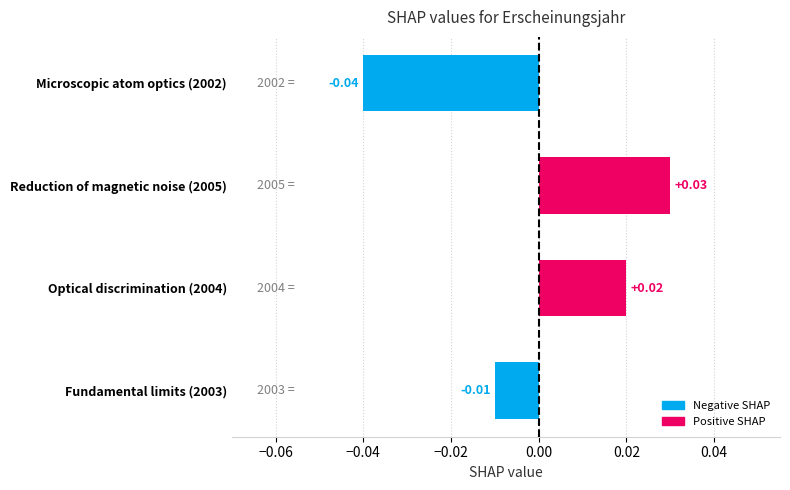

How many data points are above 0?

2